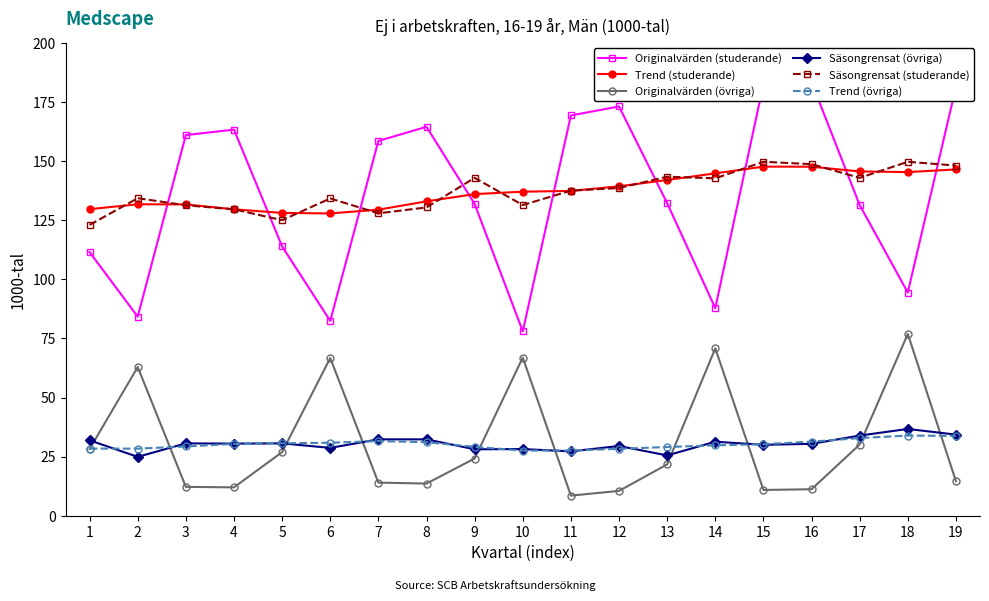

Reading left to right, what are all the values shown in this chart?

Originalvärden (studerande): 1=111.5	2=84.2	3=161.0	4=163.3	5=113.9	6=82.4	7=158.5	8=164.5	9=131.9	10=78.0	11=169.3	12=173.1	13=132.2	14=87.8	15=182.5	16=183.4	17=131.4	18=94.4	19=181.3
Trend (studerande): 1=129.7	2=131.7	3=131.7	4=129.6	5=128.1	6=127.9	7=129.4	8=133.0	9=136.0	10=137.1	11=137.4	12=139.3	13=142.0	14=144.8	15=147.7	16=147.6	17=145.6	18=145.3	19=146.5
Originalvärden (övriga): 1=28.2	2=62.9	3=12.2	4=12.0	5=26.9	6=66.7	7=14.0	8=13.6	9=24.2	10=66.9	11=8.5	12=10.5	13=21.7	14=70.8	15=10.9	16=11.2	17=30.1	18=76.9	19=14.6
Säsongrensat (övriga): 1=31.9	2=24.9	3=30.6	4=30.5	5=30.6	6=28.7	7=32.3	8=32.3	9=28.1	10=28.2	11=27.2	12=29.5	13=25.5	14=31.3	15=30.0	16=30.4	17=33.9	18=36.7	19=34.3
Säsongrensat (studerande): 1=123.0	2=134.3	3=131.3	4=129.6	5=125.0	6=134.2	7=127.9	8=130.4	9=142.9	10=131.4	11=137.5	12=138.6	13=143.4	14=142.7	15=149.7	16=148.7	17=142.9	18=149.7	19=148.1
Trend (övriga): 1=28.4	2=28.4	3=29.3	4=30.4	5=30.6	6=30.9	7=31.6	8=31.1	9=29.1	10=27.5	11=27.6	12=28.3	13=29.1	14=29.8	15=30.3	16=31.3	17=32.9	18=33.9	19=33.8